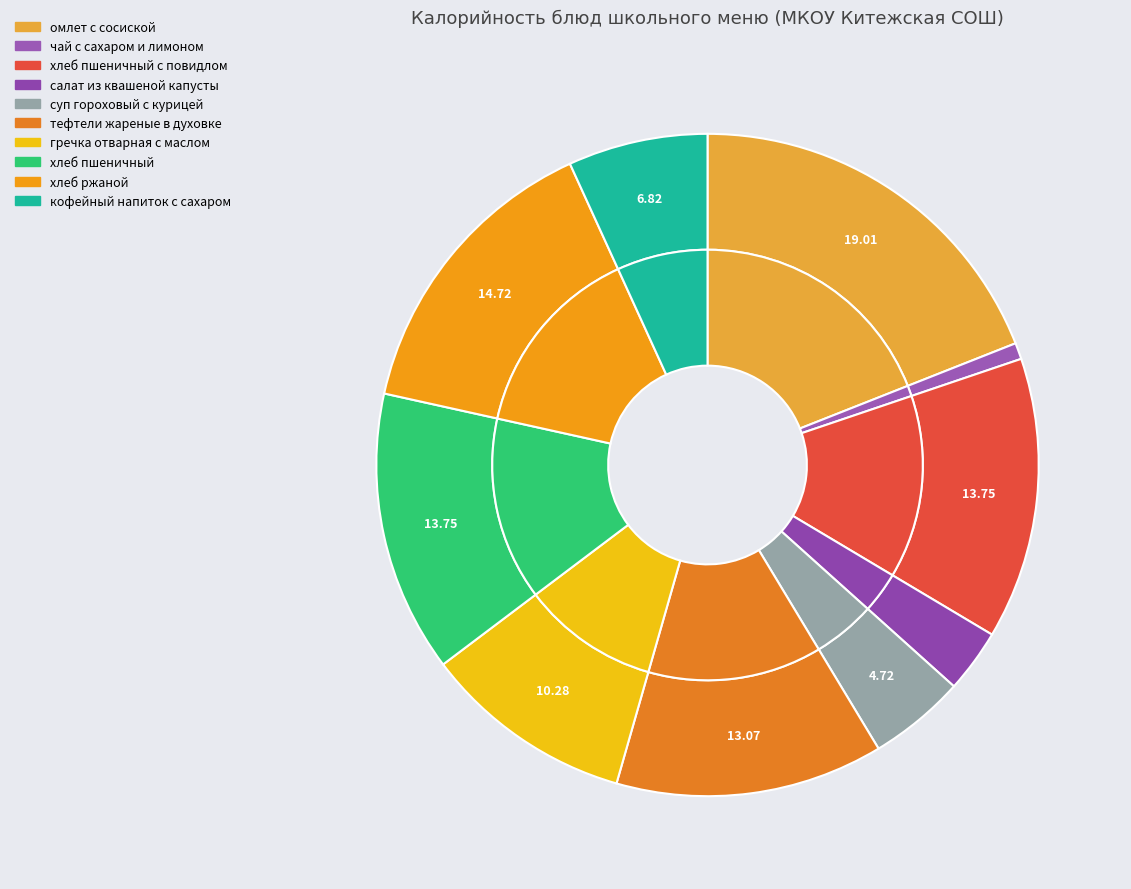

Is there a majority slice in this chart?

No